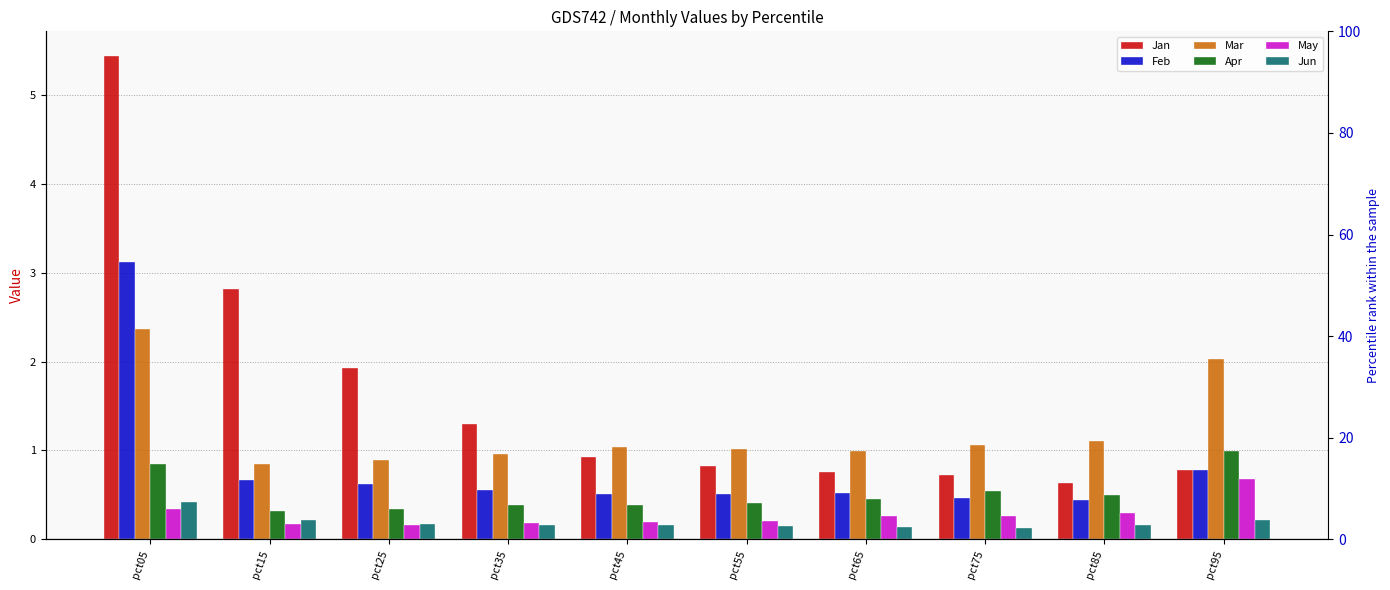

Reading left to right, what are all the values shown in this chart?

Jan: pct05=5.4	pct15=2.8	pct25=1.9	pct35=1.3	pct45=0.9	pct55=0.8	pct65=0.8	pct75=0.7	pct85=0.6	pct95=0.8
Feb: pct05=3.1	pct15=0.7	pct25=0.6	pct35=0.6	pct45=0.5	pct55=0.5	pct65=0.5	pct75=0.5	pct85=0.4	pct95=0.8
Mar: pct05=2.4	pct15=0.8	pct25=0.9	pct35=1.0	pct45=1.0	pct55=1.0	pct65=1.0	pct75=1.1	pct85=1.1	pct95=2.0
Apr: pct05=0.8	pct15=0.3	pct25=0.3	pct35=0.4	pct45=0.4	pct55=0.4	pct65=0.5	pct75=0.5	pct85=0.5	pct95=1.0
May: pct05=0.3	pct15=0.2	pct25=0.2	pct35=0.2	pct45=0.2	pct55=0.2	pct65=0.3	pct75=0.3	pct85=0.3	pct95=0.7
Jun: pct05=0.4	pct15=0.2	pct25=0.2	pct35=0.2	pct45=0.2	pct55=0.2	pct65=0.1	pct75=0.1	pct85=0.2	pct95=0.2